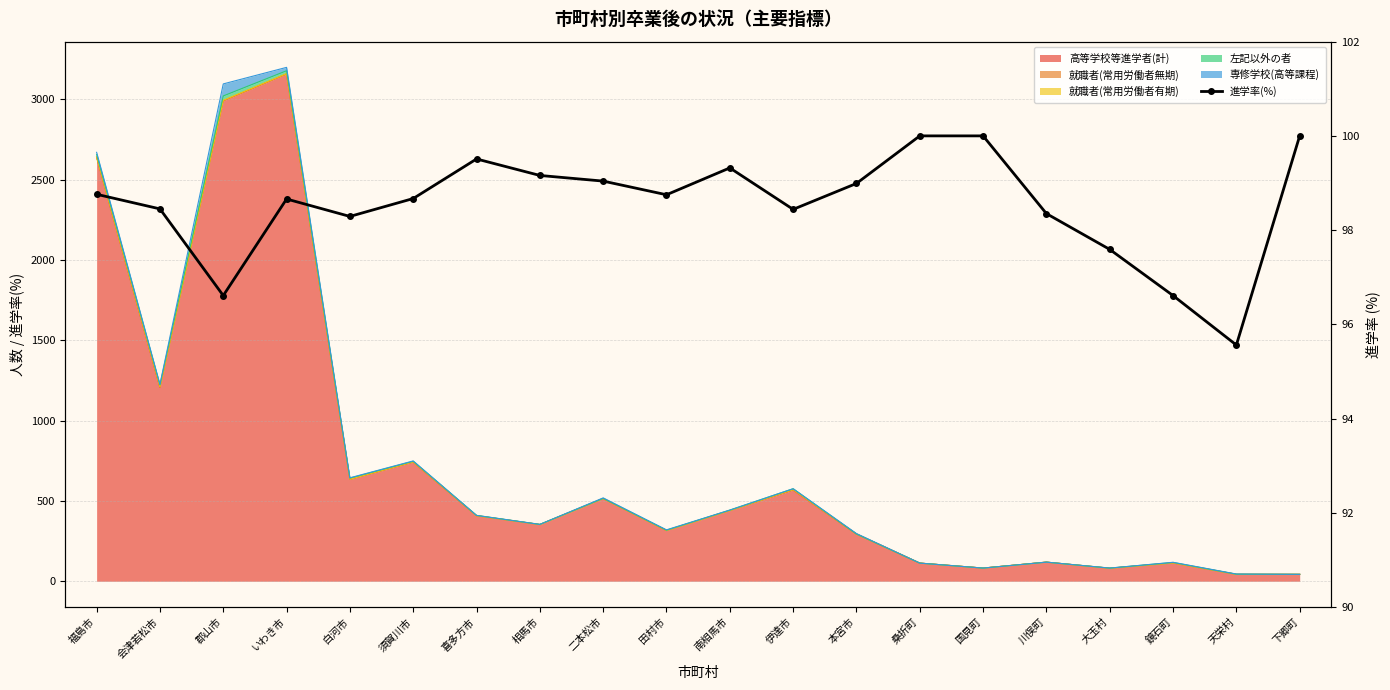

What position from the right is 福島市?

20